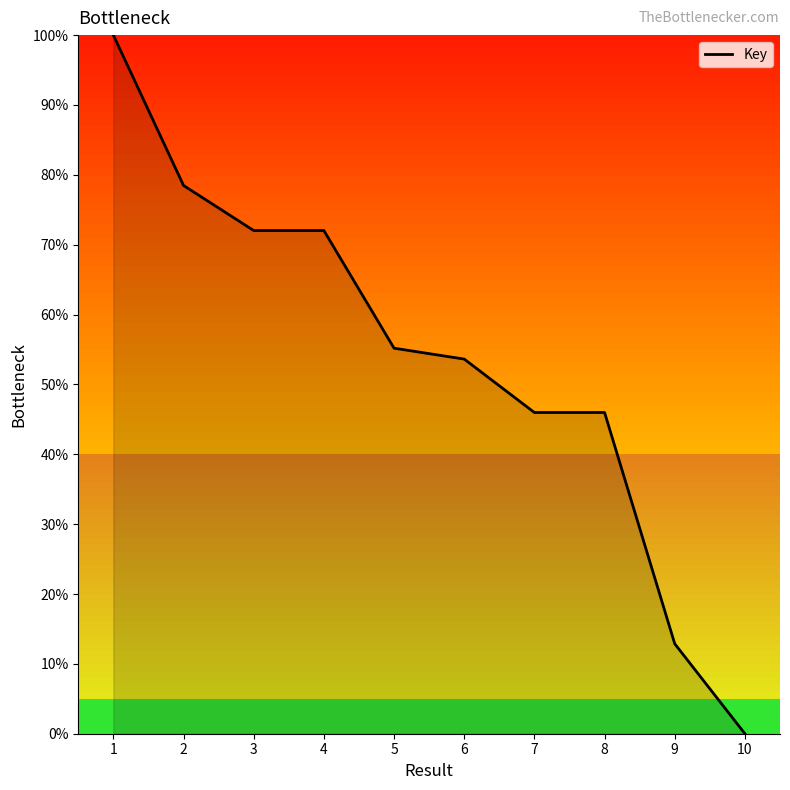

Reading left to right, what are all the values shown in this chart?

1=100.0	2=78.5	3=72.0	4=72.0	5=55.2	6=53.6	7=46.0	8=46.0	9=12.9	10=0.0